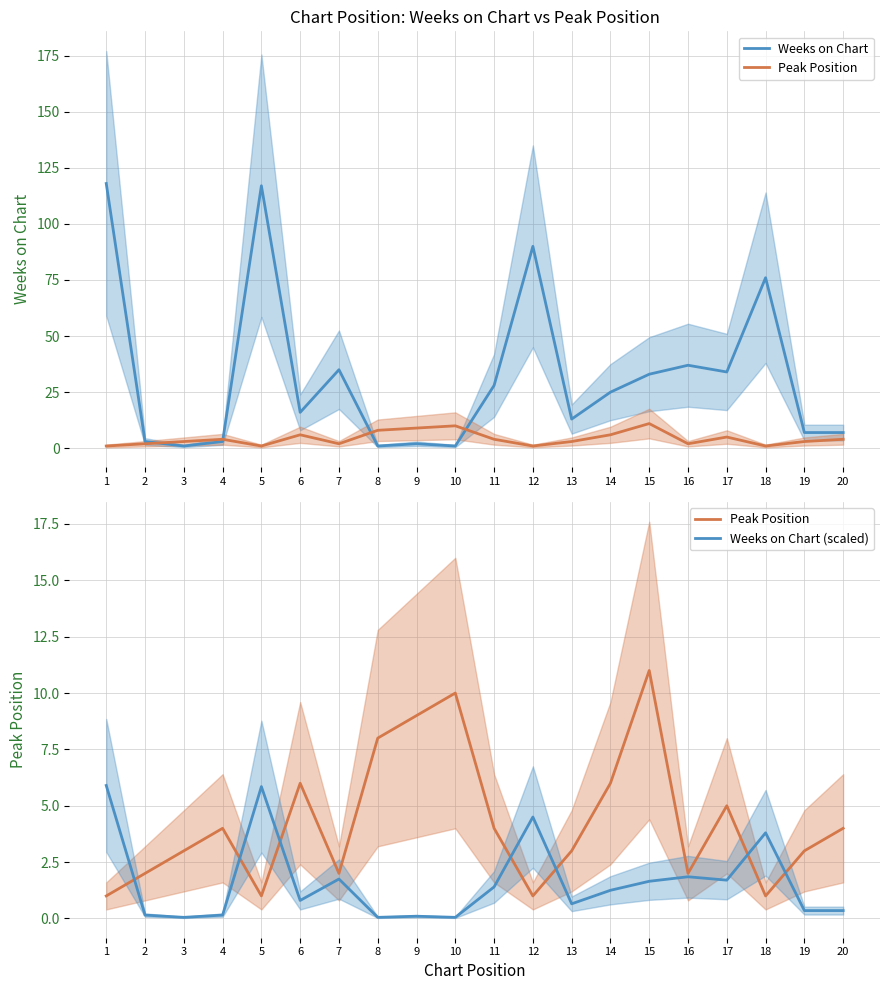

Rank the series at 19 from lowest to highest value.

Weeks on Chart (scaled), Peak Position, Weeks on Chart